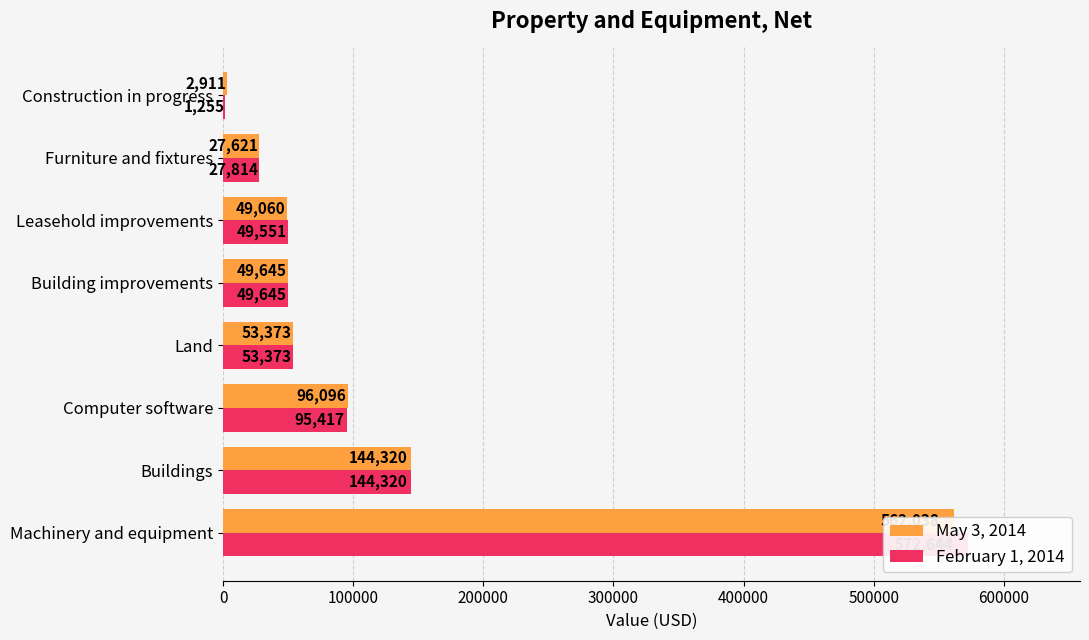

What are all the series names shown in the legend?

May 3, 2014, February 1, 2014